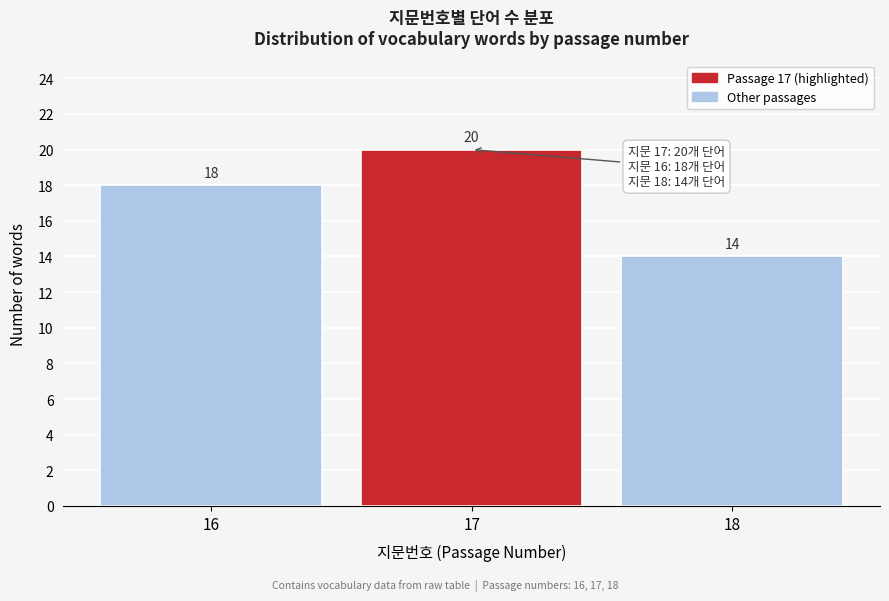

Reading left to right, transcribe all the data shown in this chart.

18	20	14